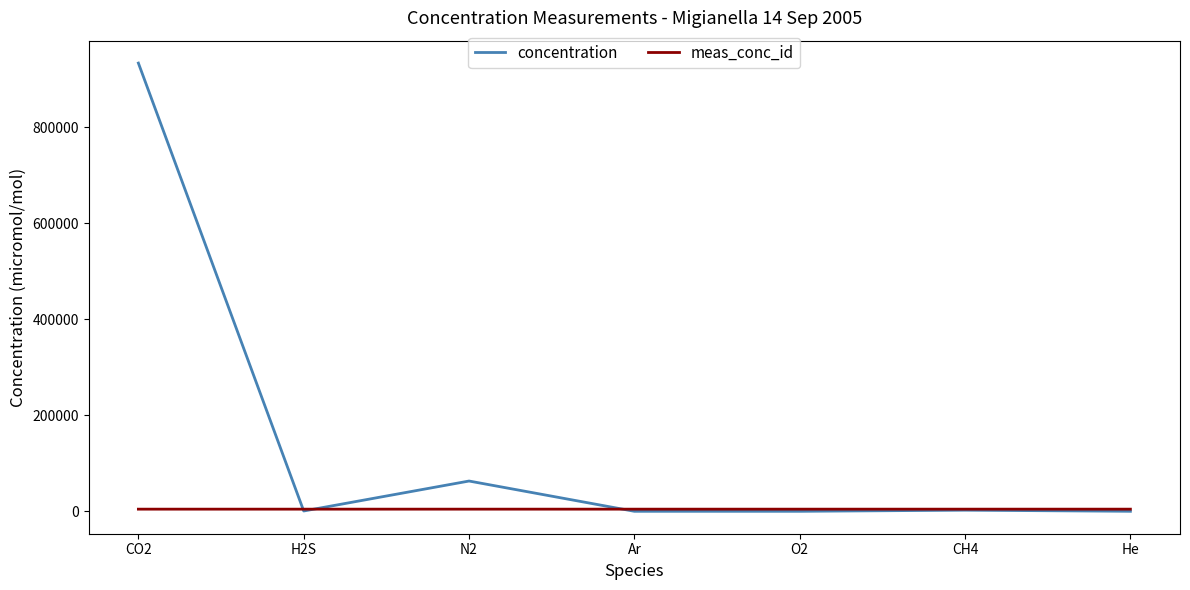

The value of concentration at N2 is 20567.8. True or false?

False